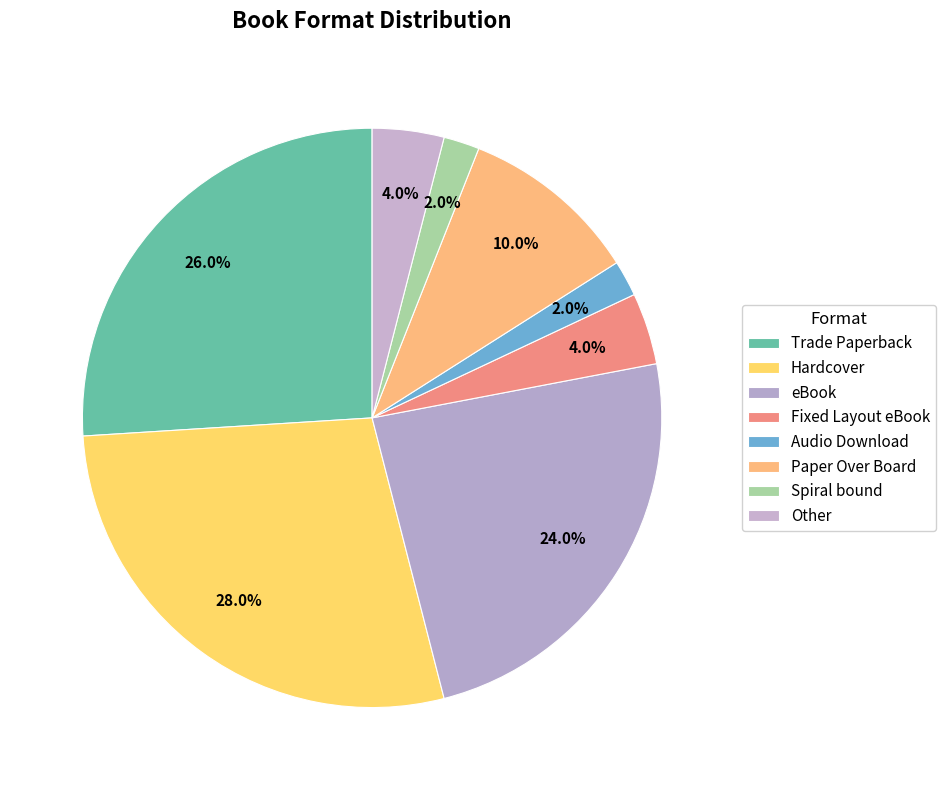

Is it true that Fixed Layout eBook is 10% of the pie?

False